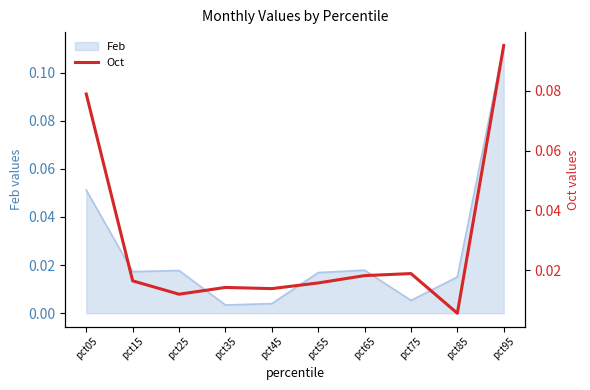

How many points are lower than both their immediate neighbors (excluding endpoints)?

3